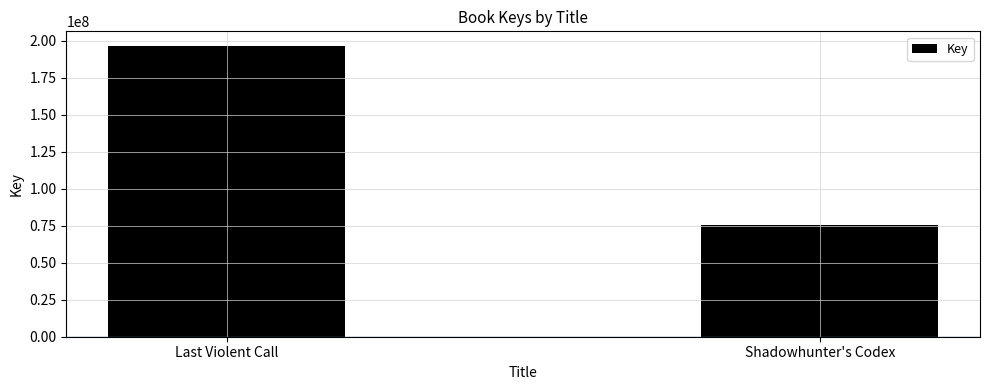

What is the minimum value shown in the chart?

75596111